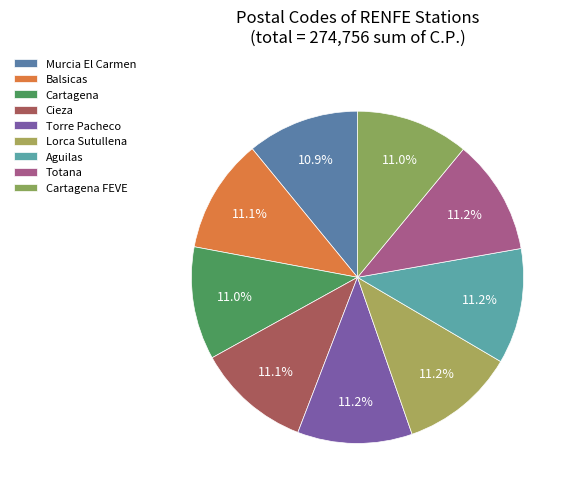

How many segments does this pie chart have?

9